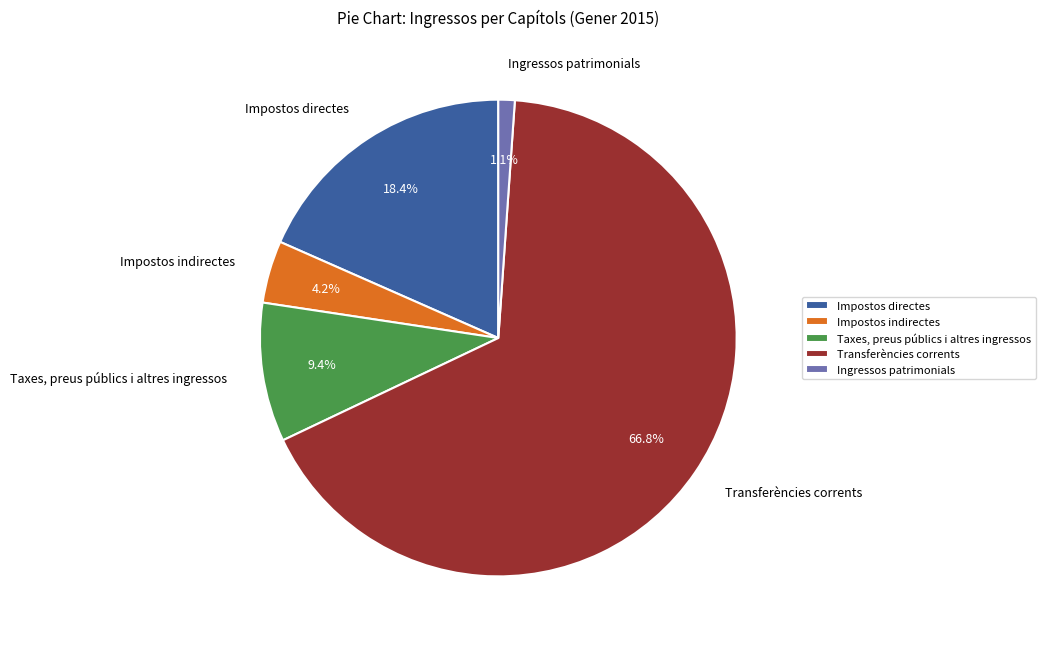

To the nearest percent, what is the combined percentage of Transferències corrents and Taxes, preus públics i altres ingressos?

76%